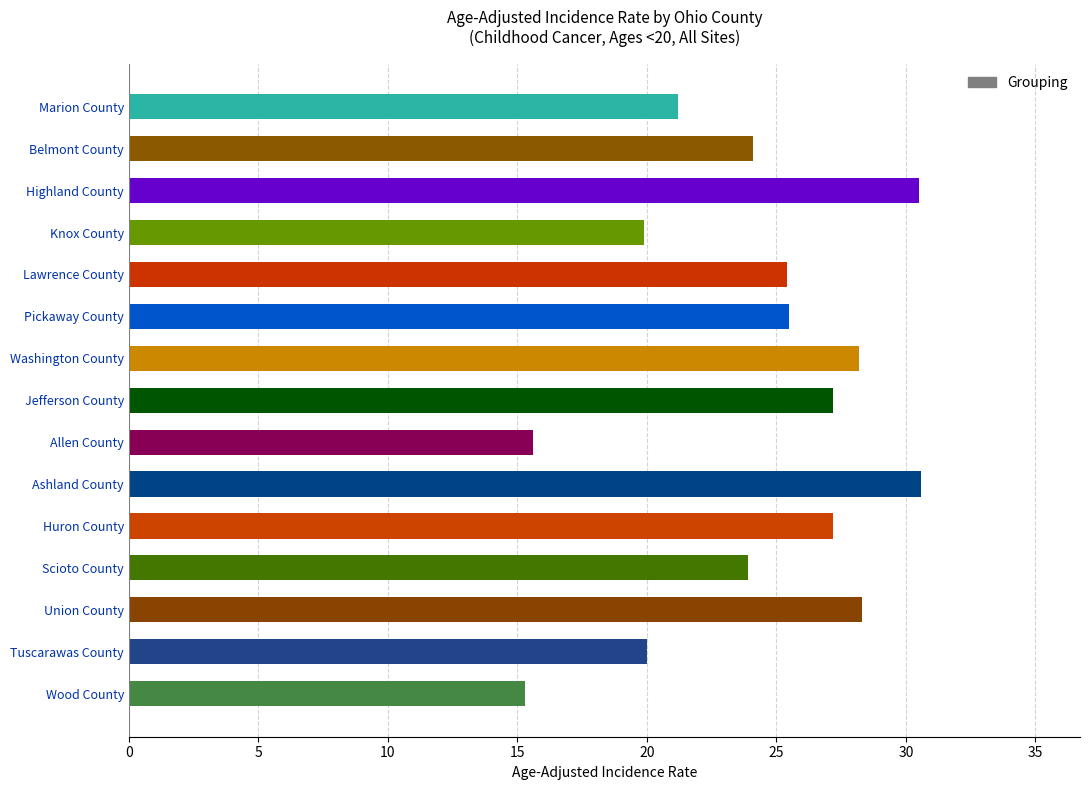

What is the ratio of the value at Marion County to the value at Wood County?

1.4